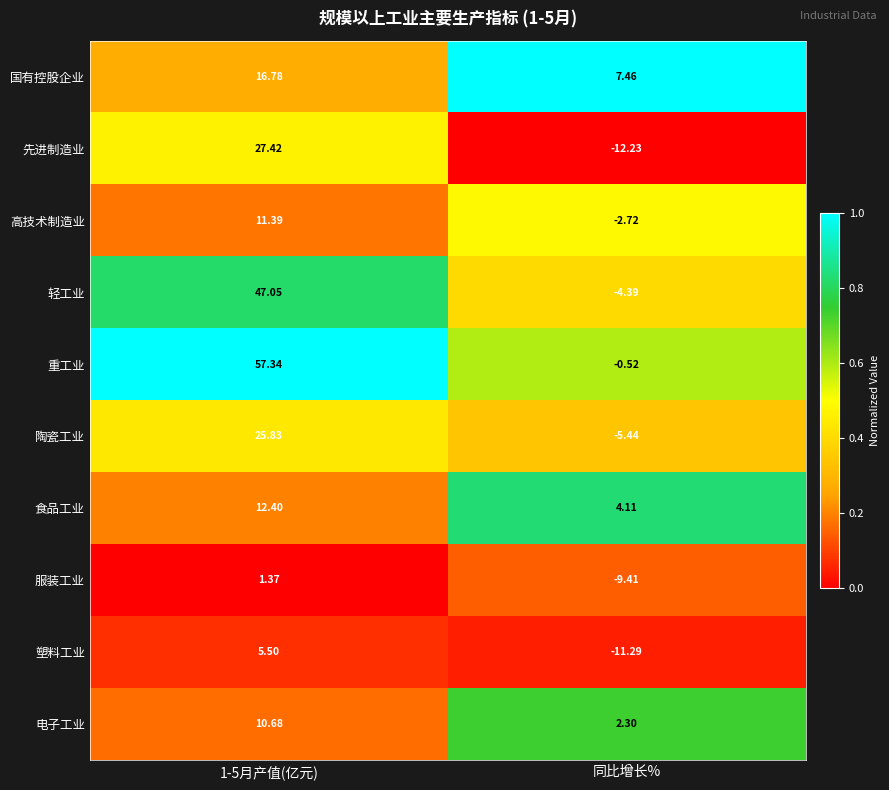

Which series has the widest spread of values?

重工业